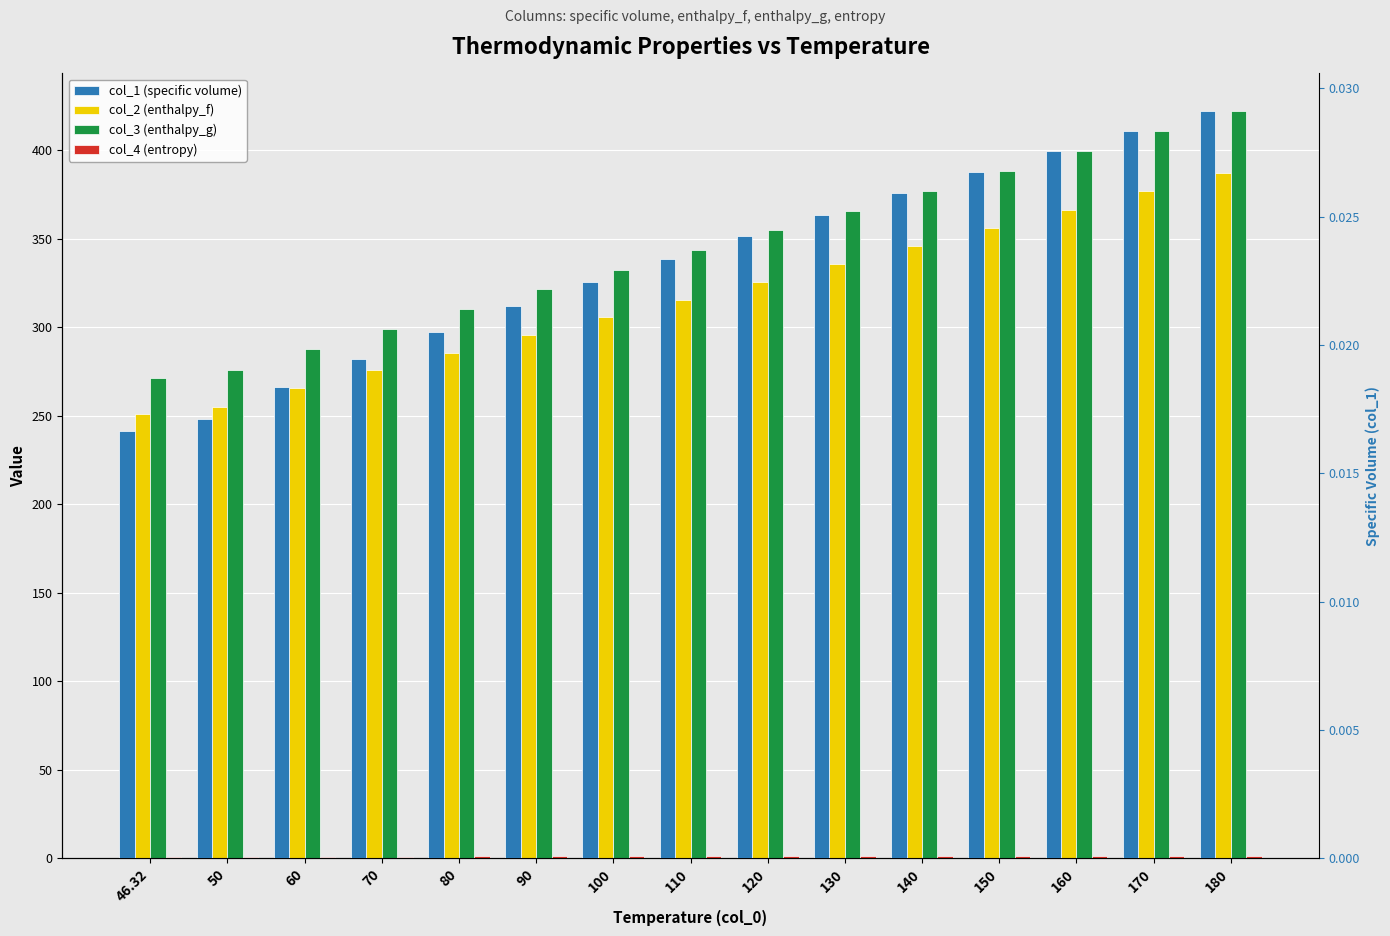

Are the bars grouped side by side (vs. stacked)?

Yes